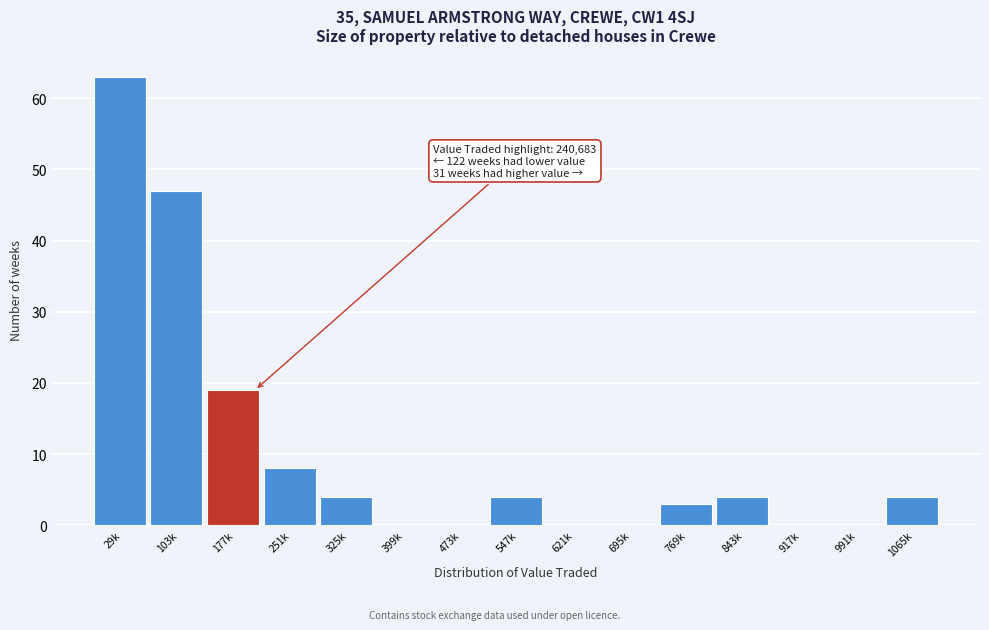

Reading left to right, extract all data points from this chart.

29k=63	103k=47	177k=19	251k=8	325k=4	399k=0	473k=0	547k=4	621k=0	695k=0	769k=3	843k=4	917k=0	991k=0	1065k=4